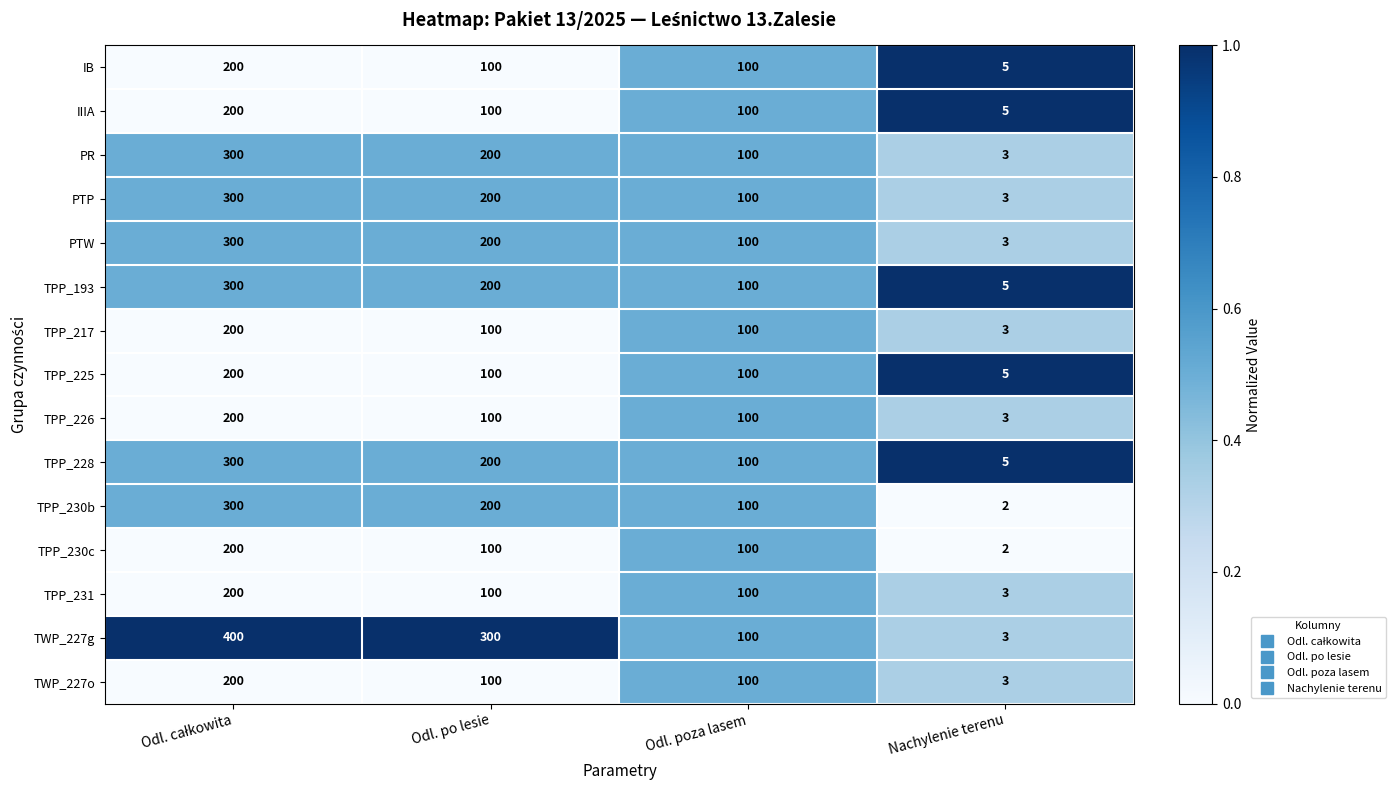

What is the total value across all series at Nachylenie terenu?

53